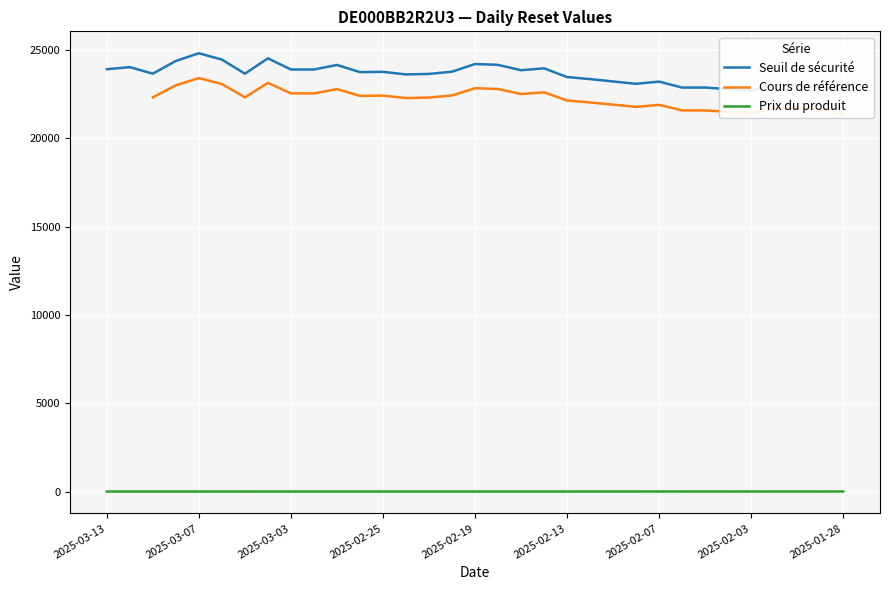

Is the value of Seuil de sécurité at 2025-02-11 greater than the value of Prix du produit at 2025-02-25?

Yes